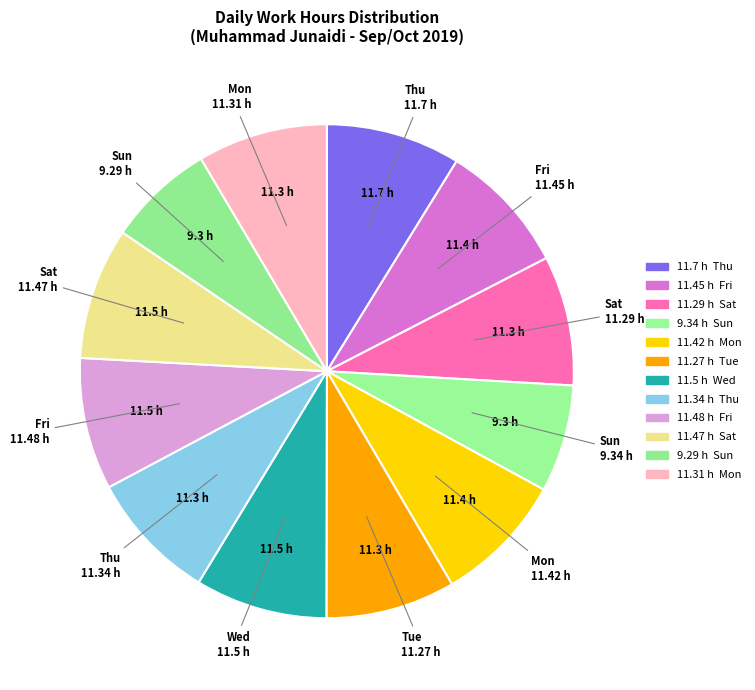

Rank the categories by value from lowest to highest.

Sun, Sun, Tue, Sat, Mon, Thu, Mon, Fri, Sat, Fri, Wed, Thu